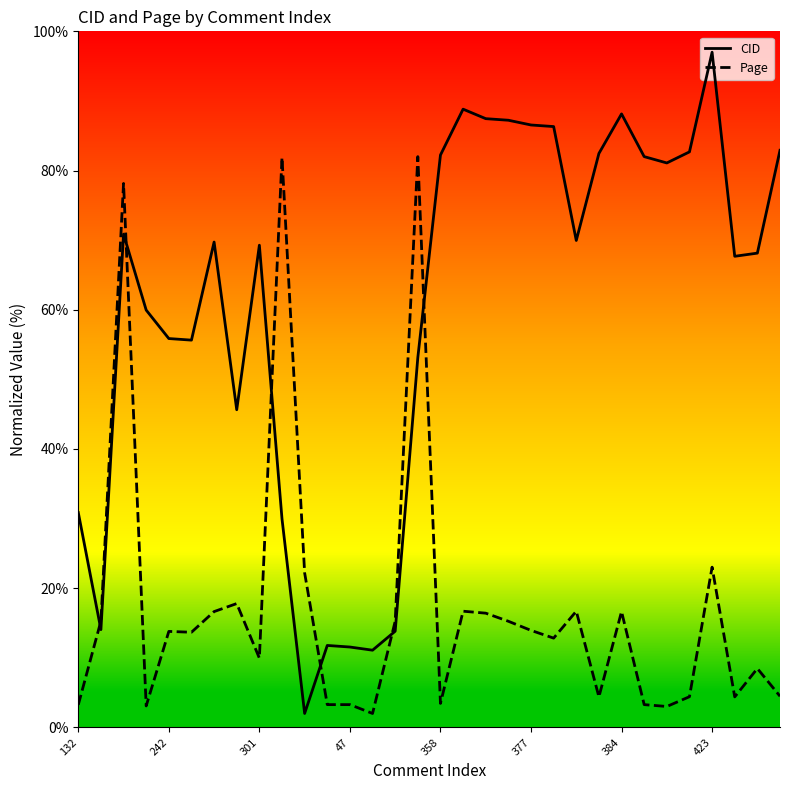

What is the greatest value displayed?

97.0